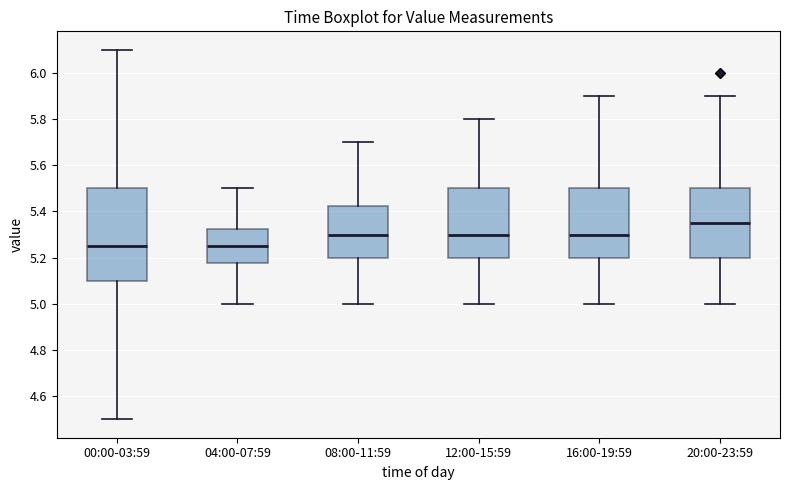

Which box is the tallest, from its lower edge to its upper edge?

00:00-03:59